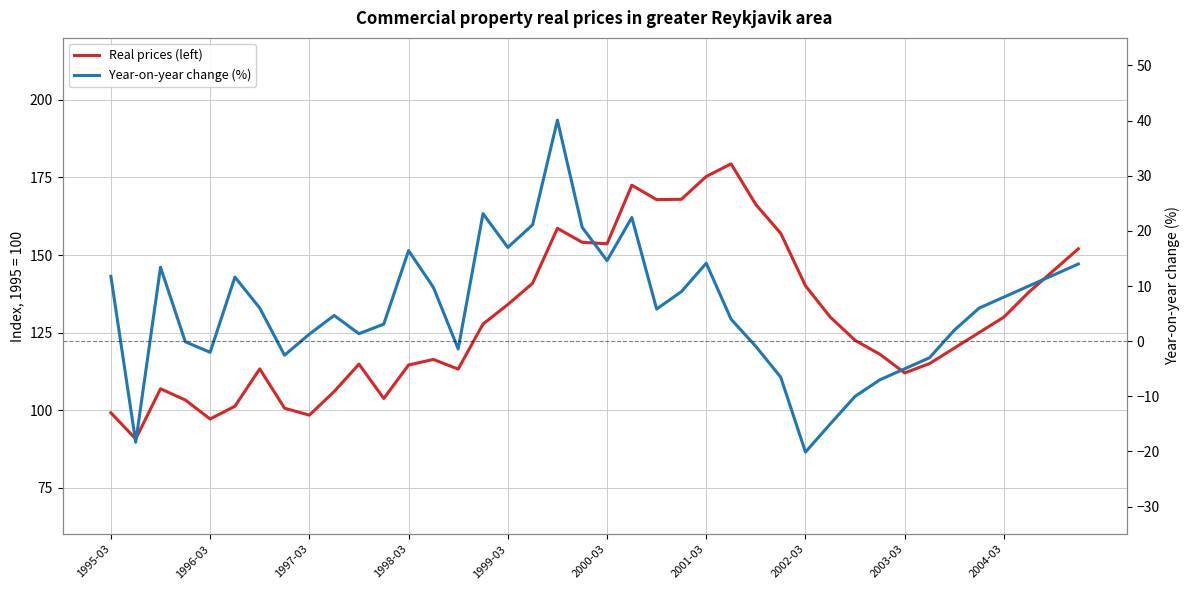

Does the chart display data point markers on the line(s)?

No